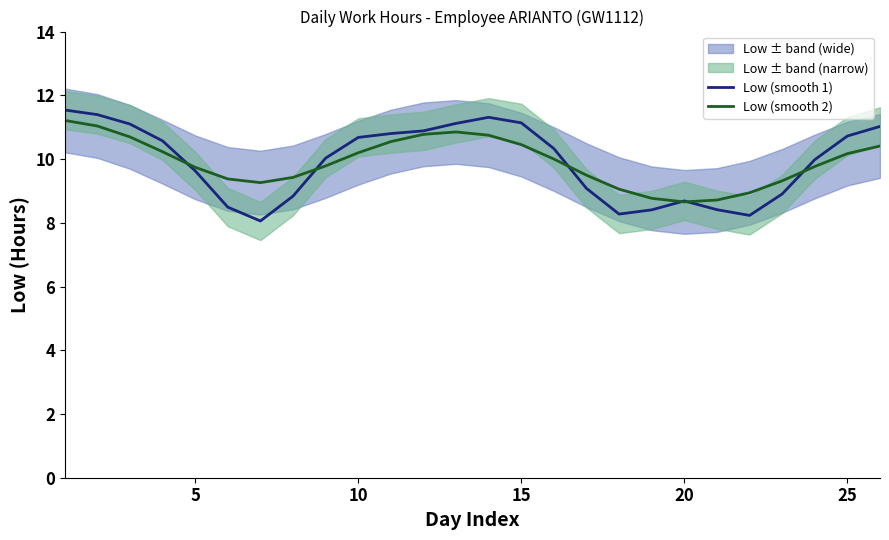

The Low (smooth 2) series shows 14.5 at 25. True or false?

False